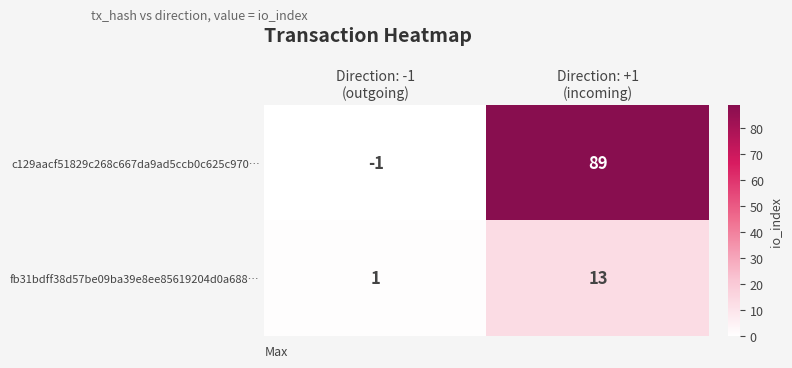

What is the average value of the fb31bdff38d57be09ba39e8ee85619204d0a688… series?

7